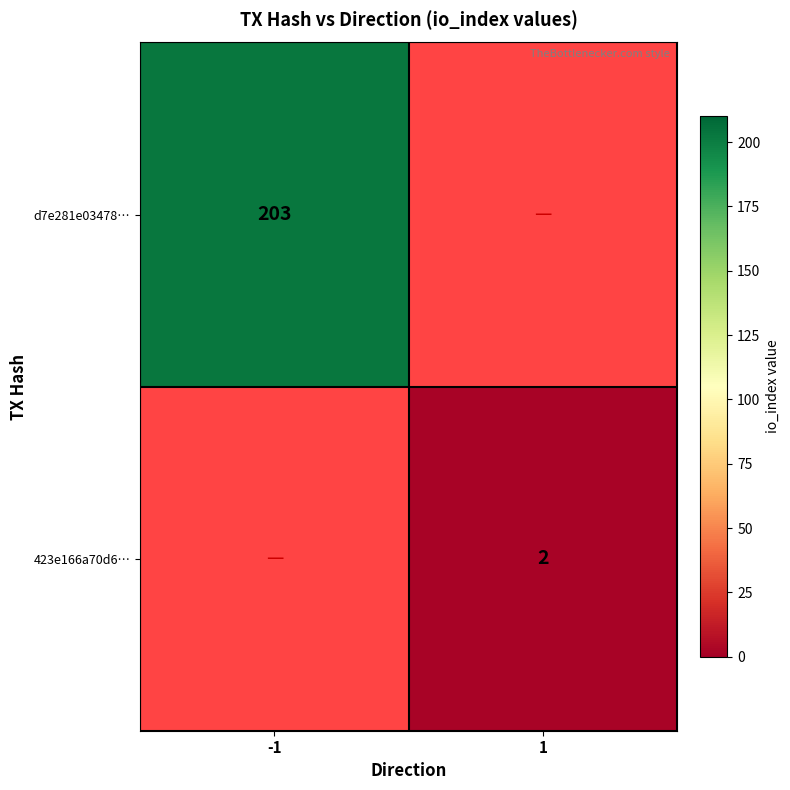

The d7e281e03478… series shows 60 at -1. True or false?

False